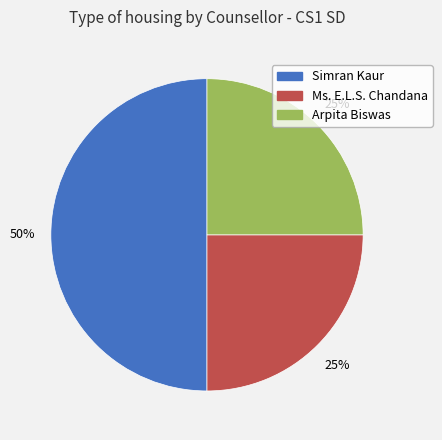

How many slices are in this pie chart?

3